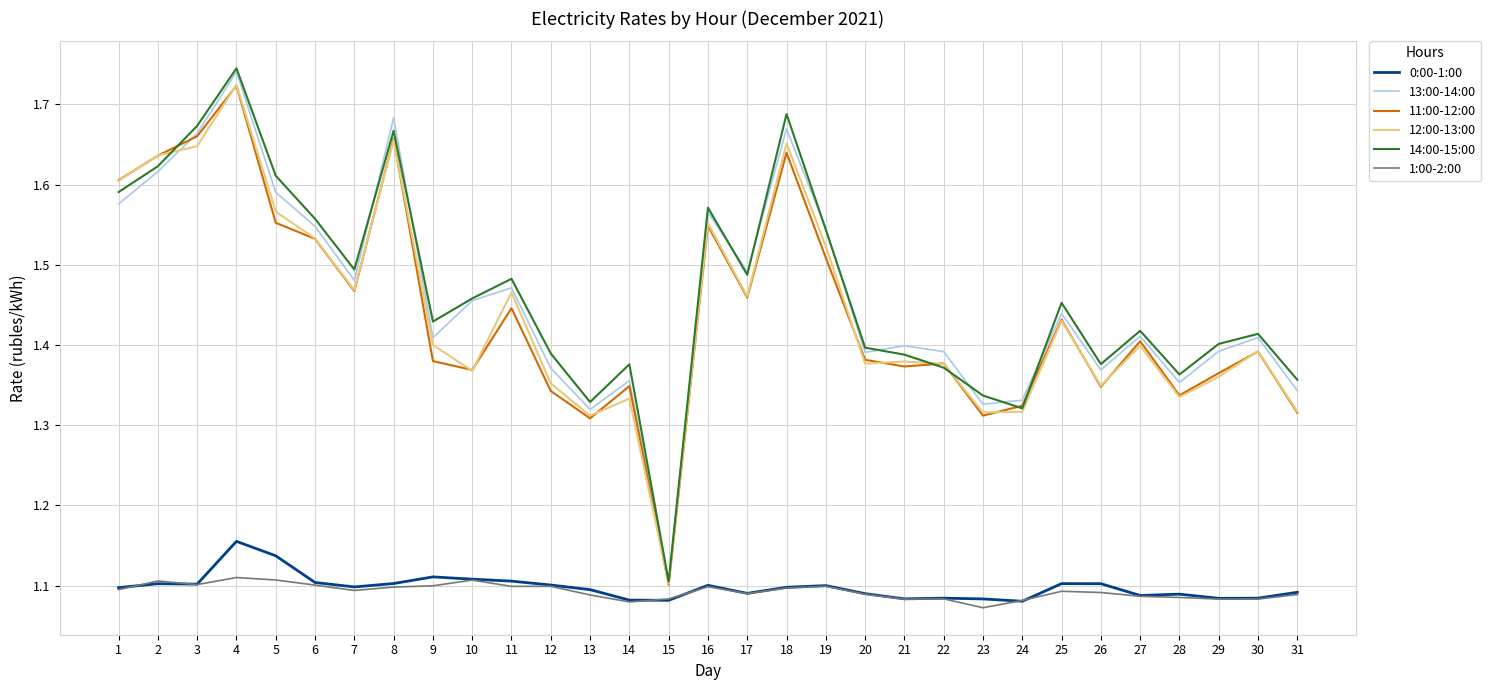

At which category does the chart reach its peak across all series?

4